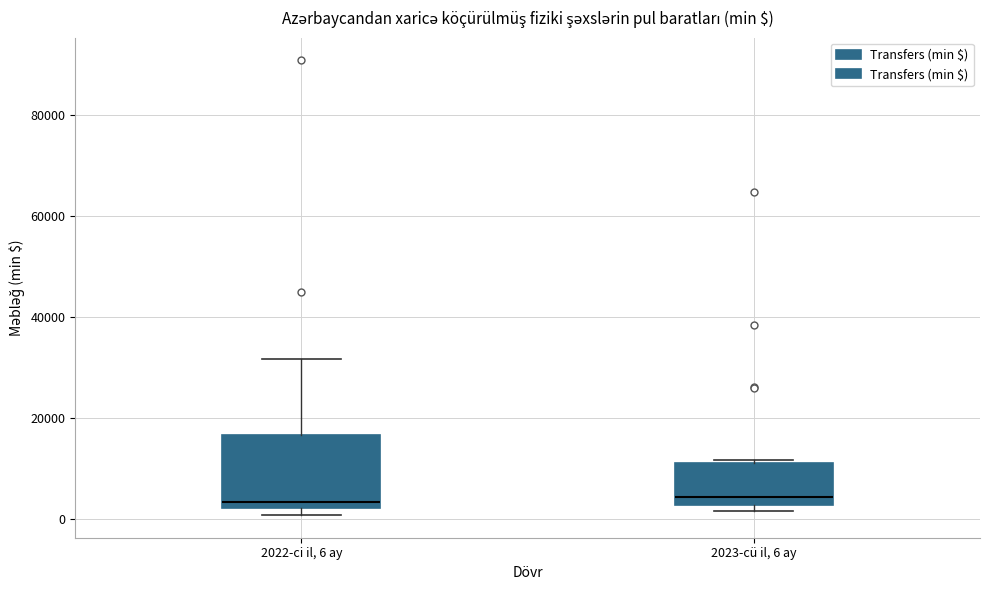

Which box is the tallest, from its lower edge to its upper edge?

2022-ci il, 6 ay